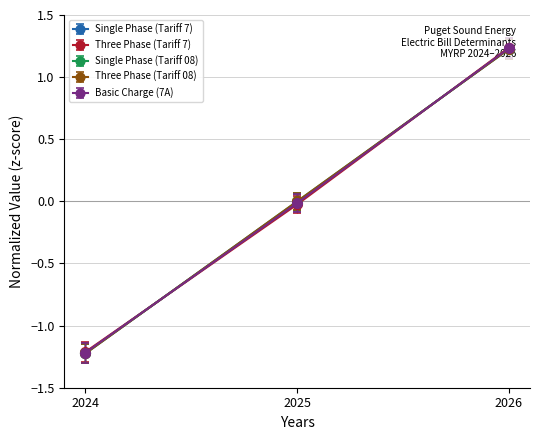

What is the difference between the maximum and minimum values in the Single Phase (Tariff 08) series?

2.4